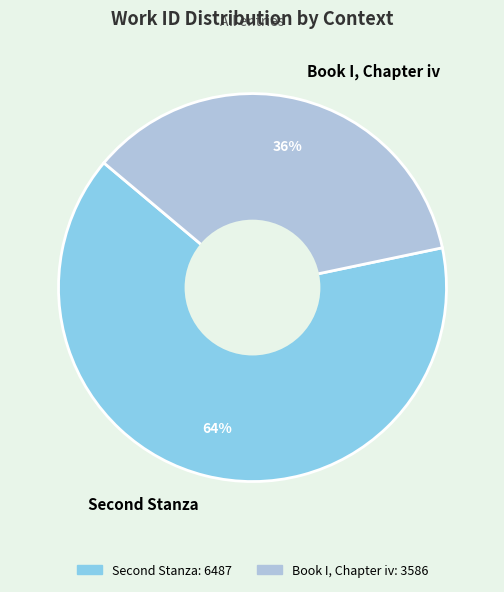

Does any single category account for the majority?

Yes